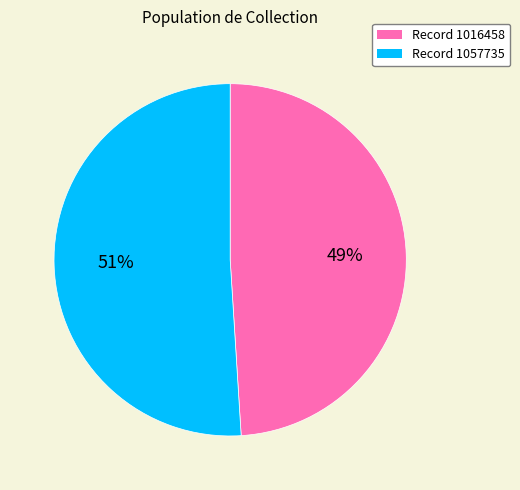

Is it true that Record 1016458 is 61% of the pie?

False